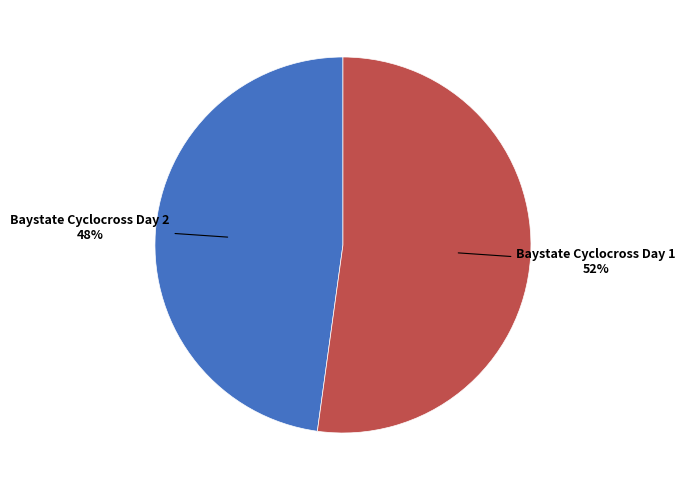

Is there a majority slice in this chart?

Yes